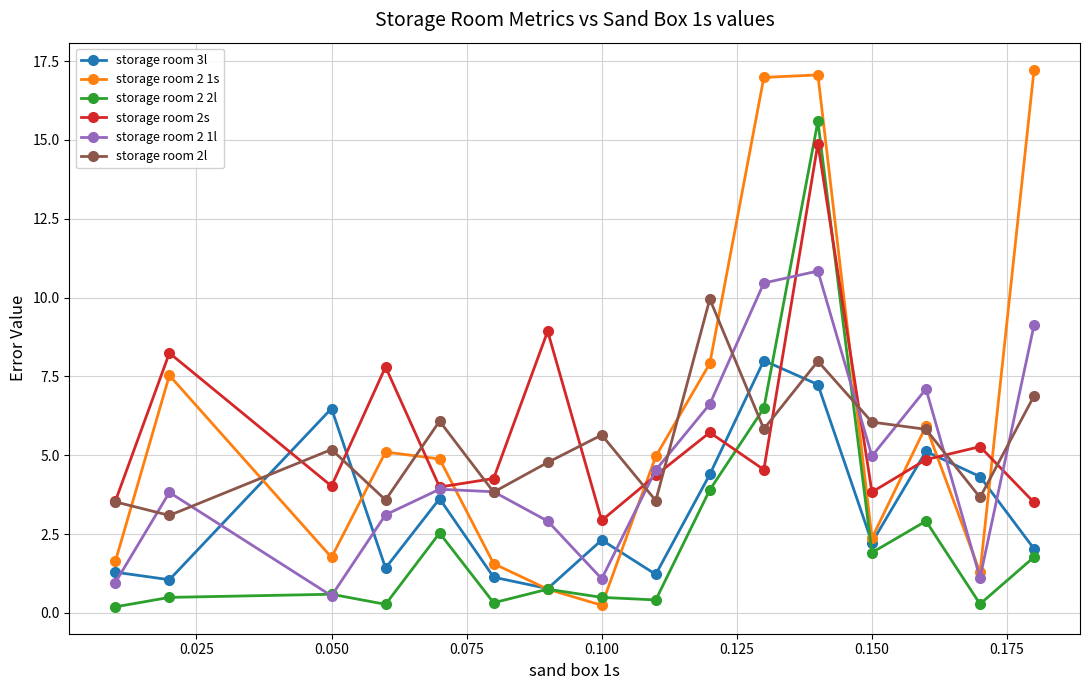

How many intersections are there between storage room 2s and storage room 3l?

6